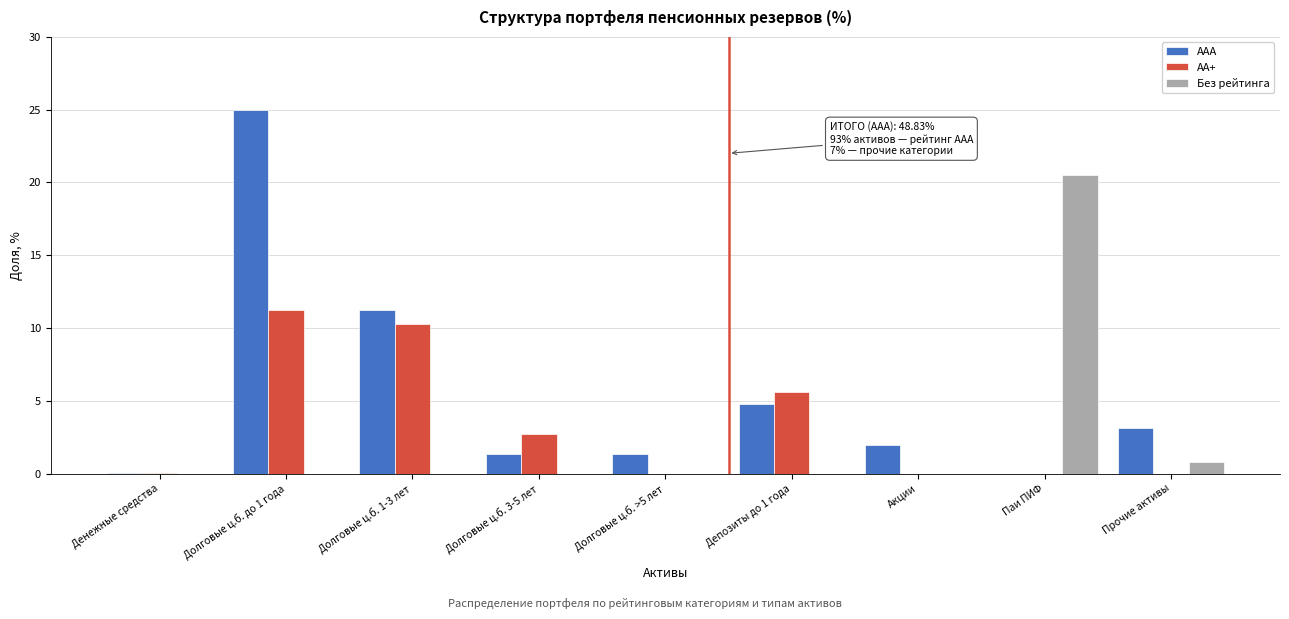

Which category has the highest value in the ААА series?

Долговые ц.б. до 1 года